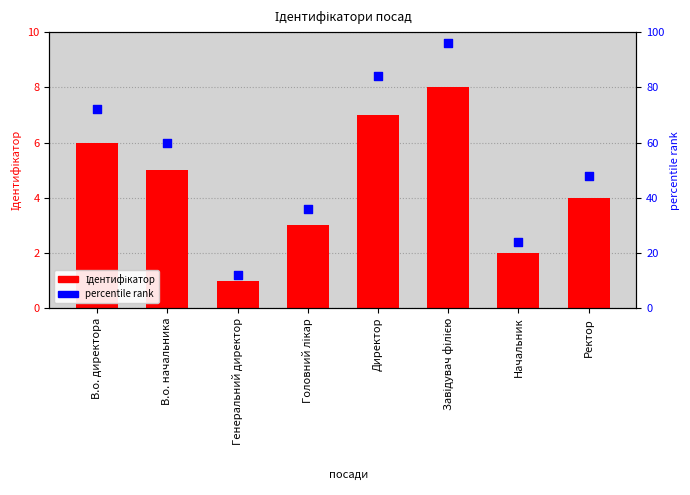

Which series has the widest spread of Y values?

percentile rank